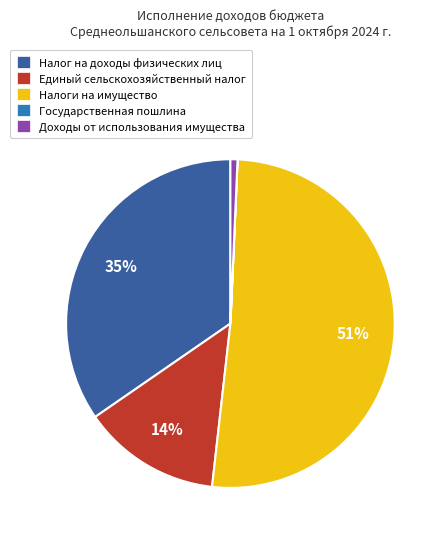

Approximately how many times larger is the value at Налог на доходы физических лиц compared to Единый сельскохозяйственный налог?

2.5